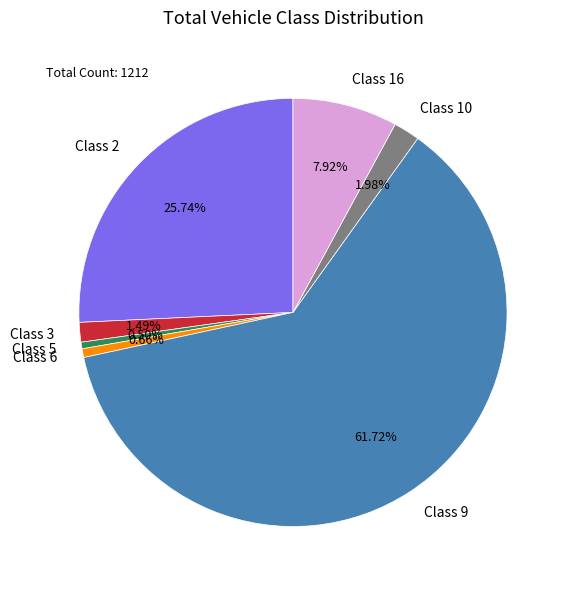

Which category accounts for the majority?

Class 9